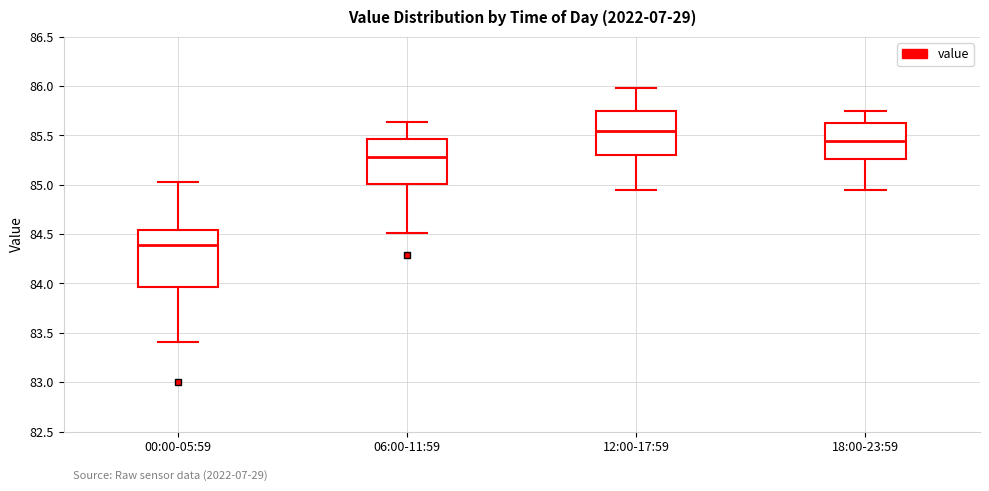

Where does the lower whisker of the box for 12:00-17:59 end on the y-axis? The values are not printed on the chart, so give them approximately, as read against the axis.

84.95